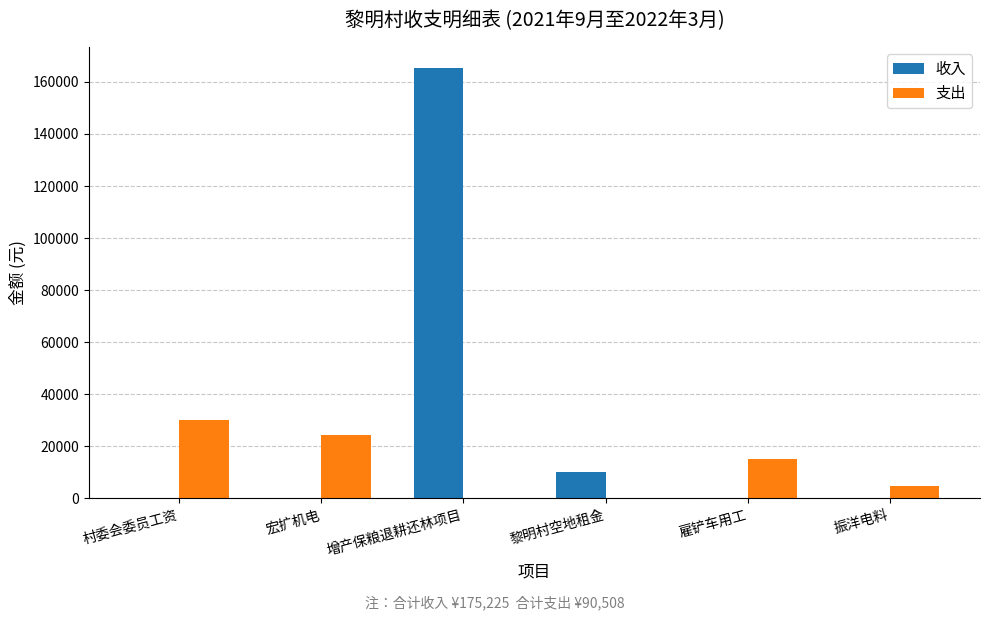

Which label corresponds to the largest value in the chart?

增产保粮退耕还林项目